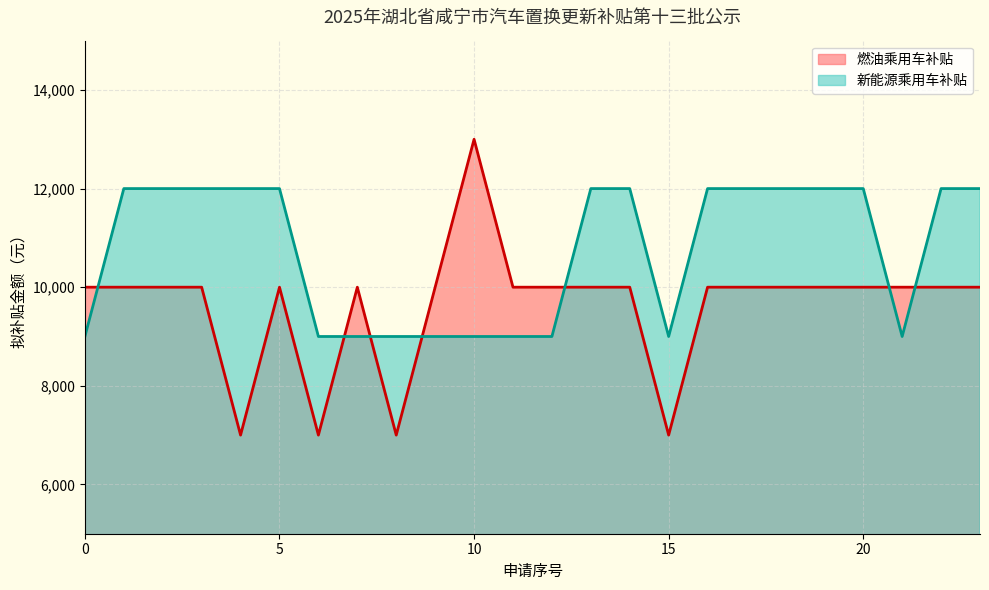

Which series has the largest range (max minus min)?

燃油乘用车补贴